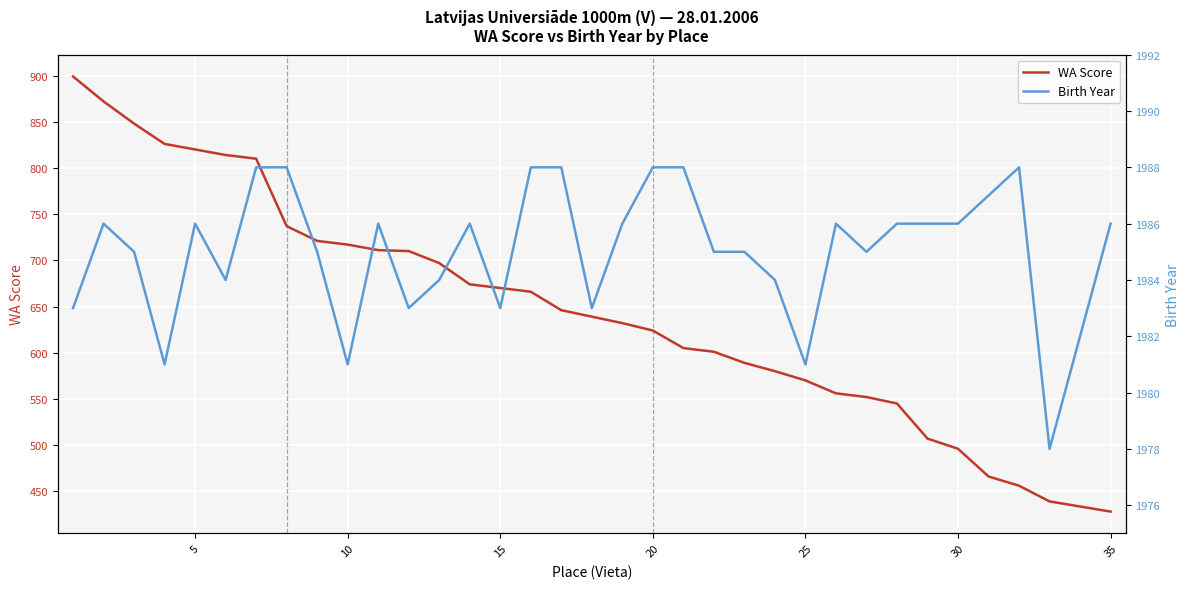

The value of WA Score at 10 is 717. True or false?

True